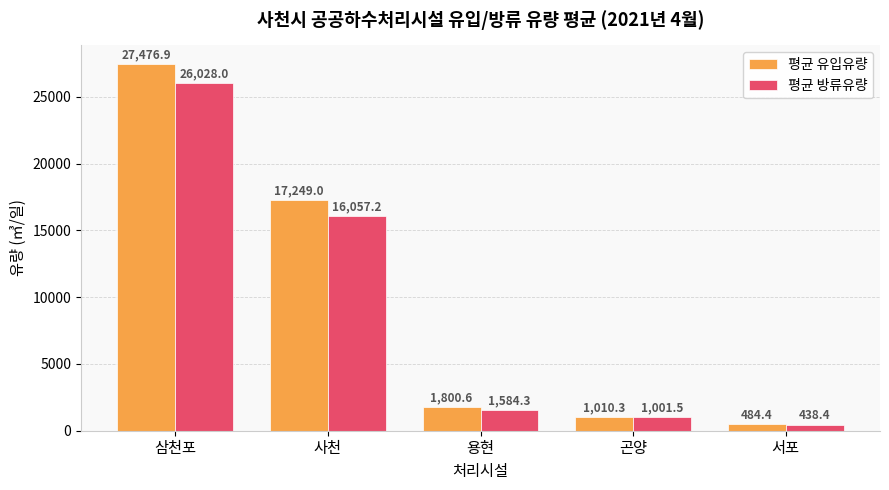

Is it true that 평균 방류유량 equals 22797.0 at 사천?

False